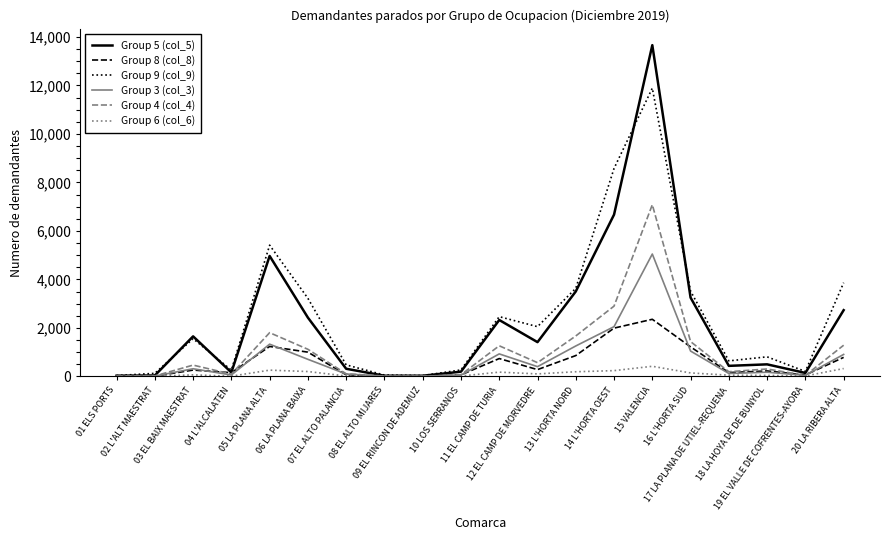

Is the value of Group 3 (col_3) at 16 L'HORTA SUD greater than the value of Group 5 (col_5) at 12 EL CAMP DE MORVEDRE?

No